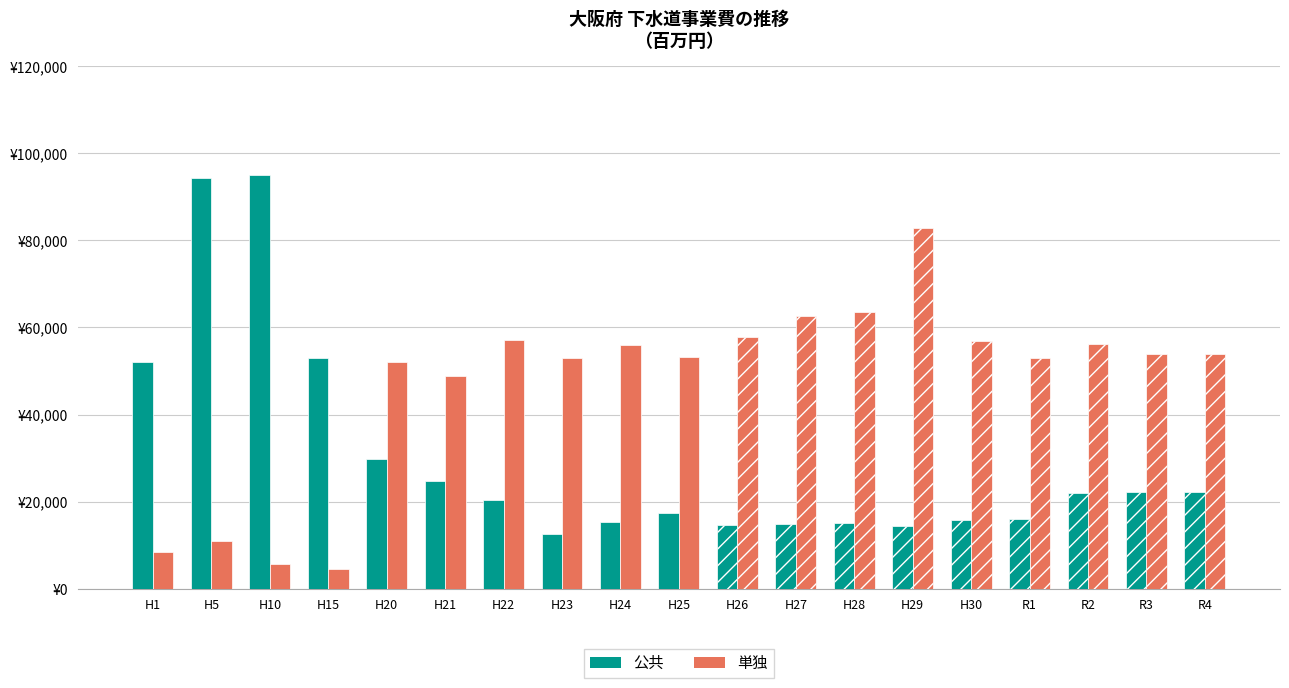

Is it true that 単独 equals 39619 at H22?

False